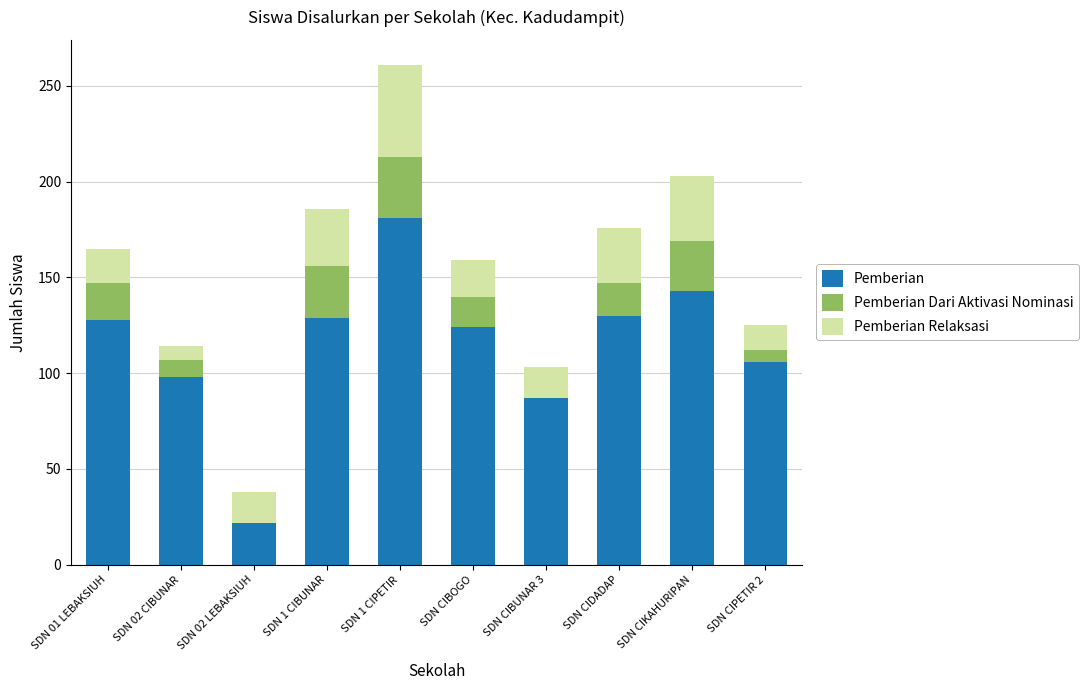

The value of Pemberian at SDN 1 CIBUNAR is 192. True or false?

False